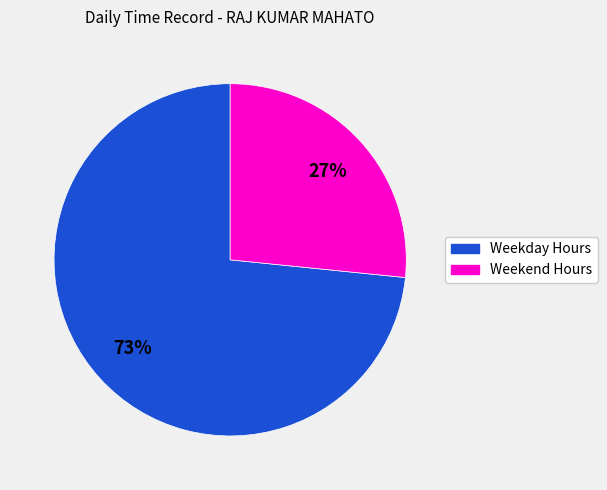

Does any single category account for the majority?

Yes